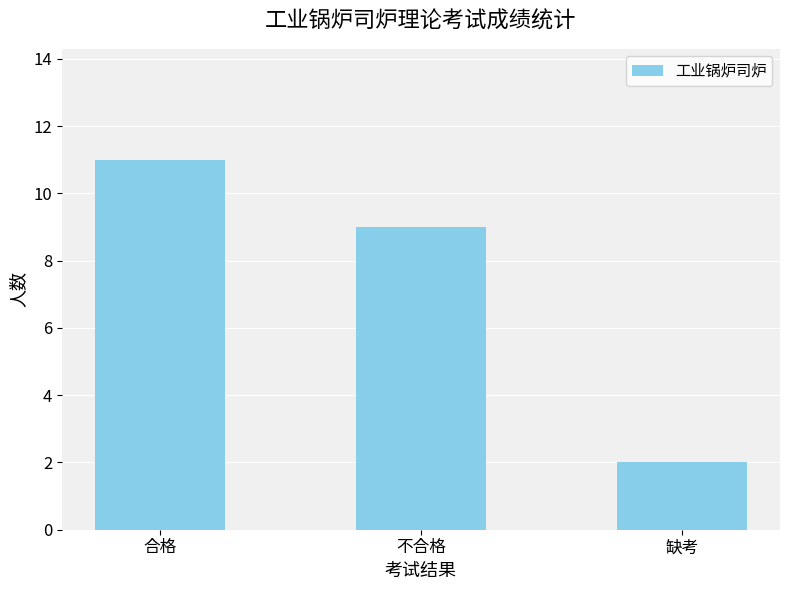

How many data points are less than 9?

1